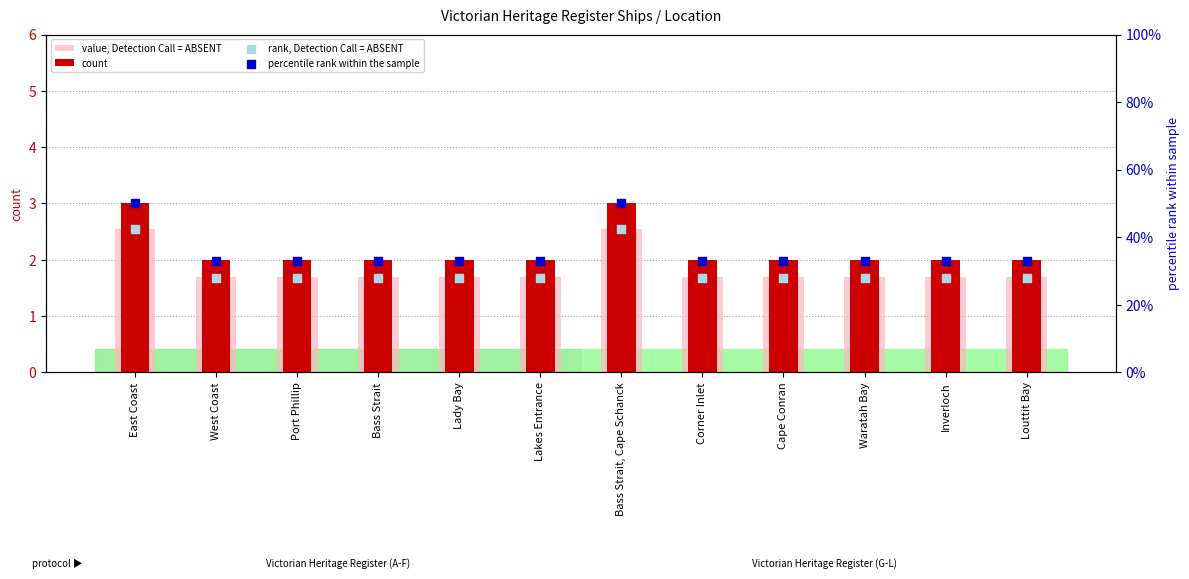

What is the total value across all series at Lady Bay?

64.8